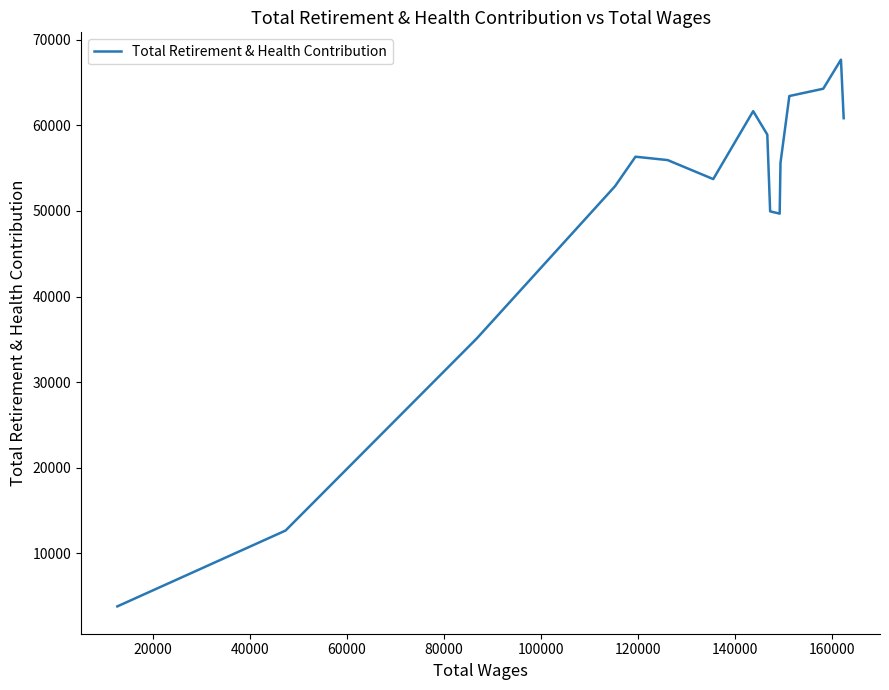

What is the smallest value displayed?

3769